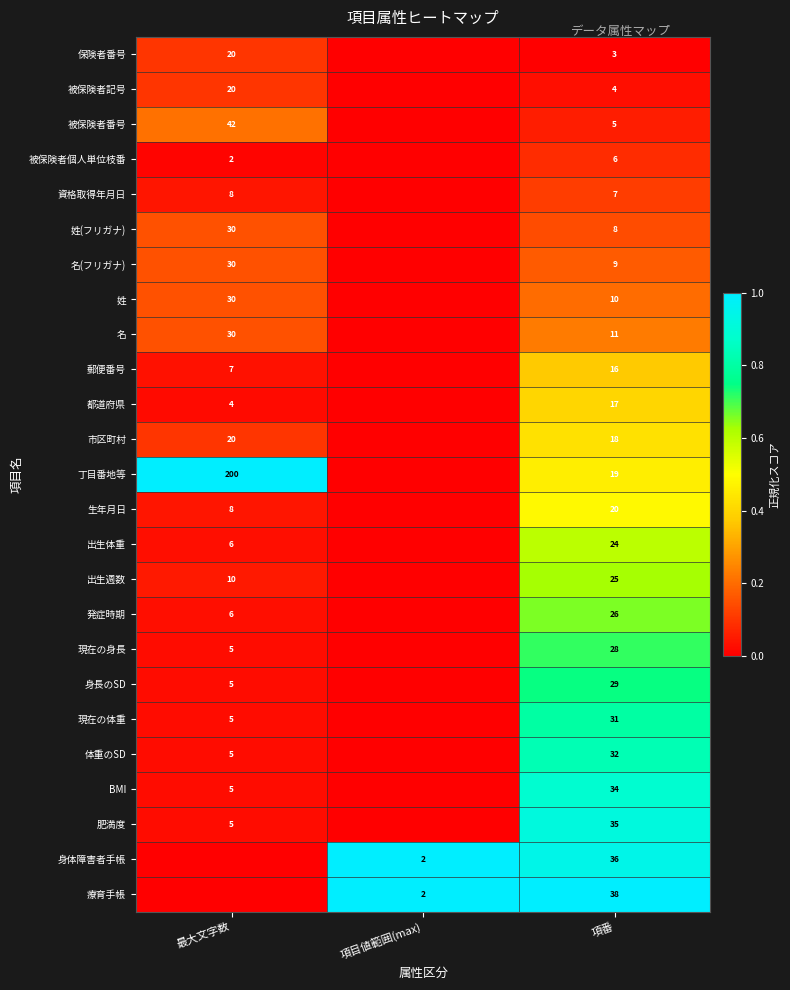

True or false: 姓 has a value of 0.2 at 最大文字数.

False